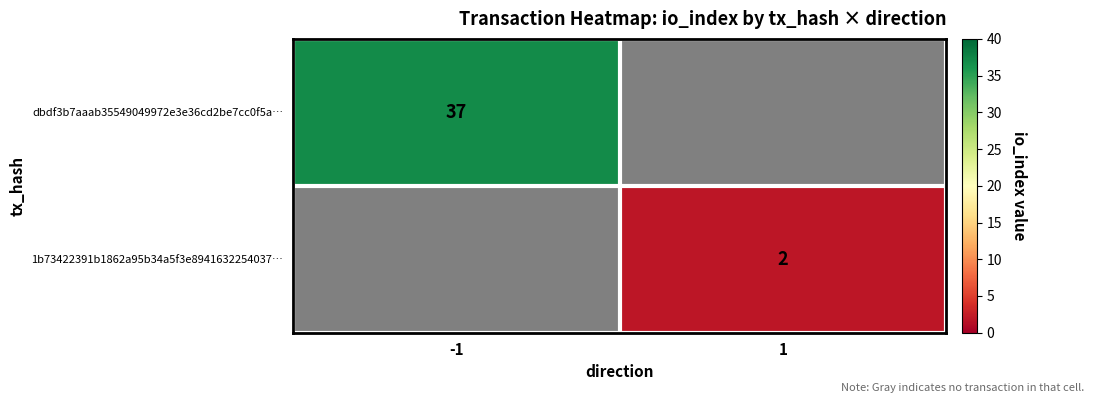

The value of dbdf3b7aaab35549049972e3e36cd2be7cc0f5a… at -1 is 14. True or false?

False